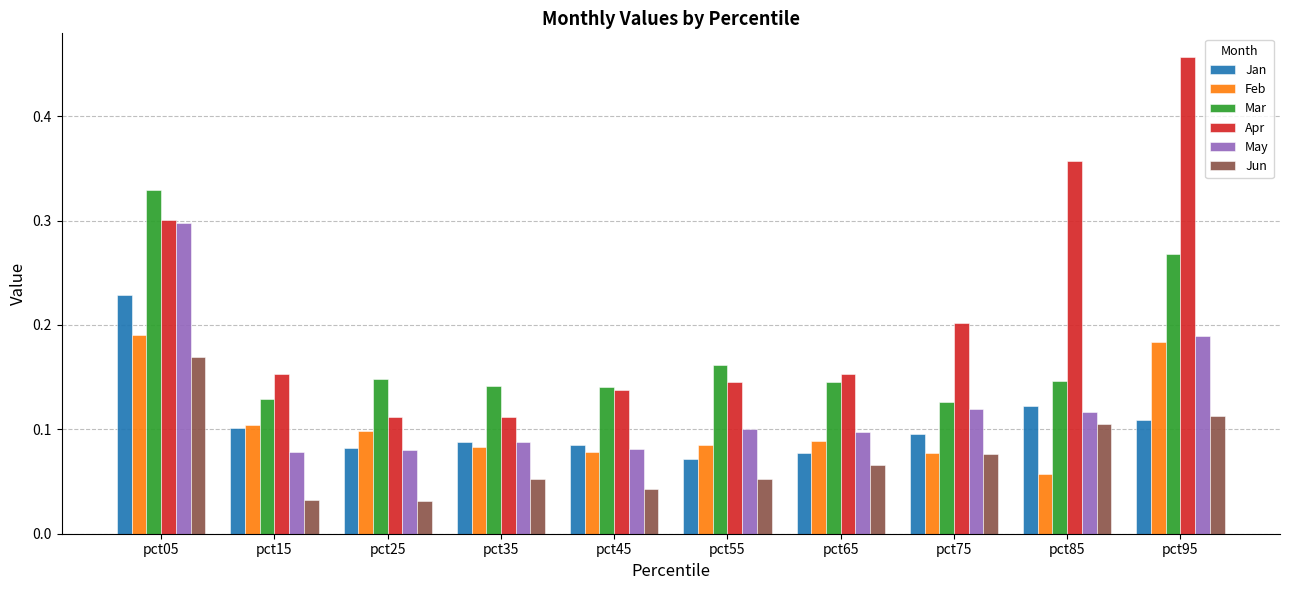

True or false: May has a value of 0.1 at pct35.

True